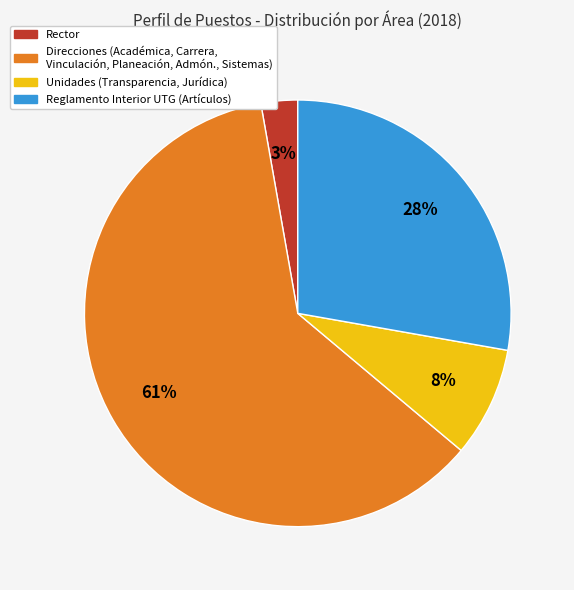

Rank the categories by value from highest to lowest.

Direcciones (Académica, Carrera, Vinculación, Planeación, Admón., Sistemas), Reglamento Interior UTG (Artículos), Unidades (Transparencia, Jurídica), Rector